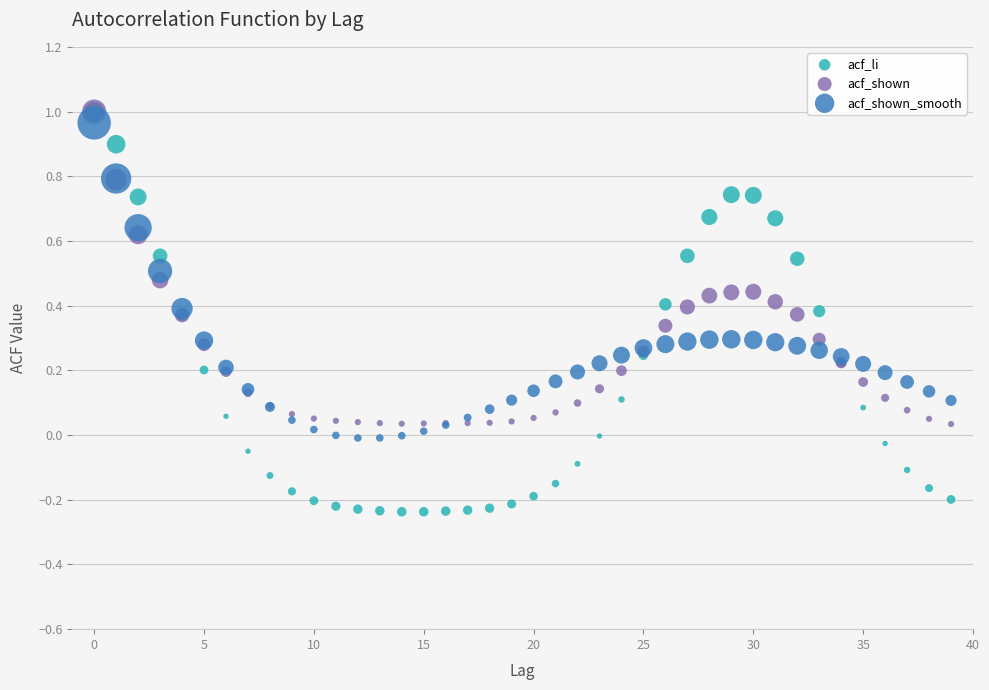

What are all the series names shown in the legend?

acf_li, acf_shown, acf_shown_smooth